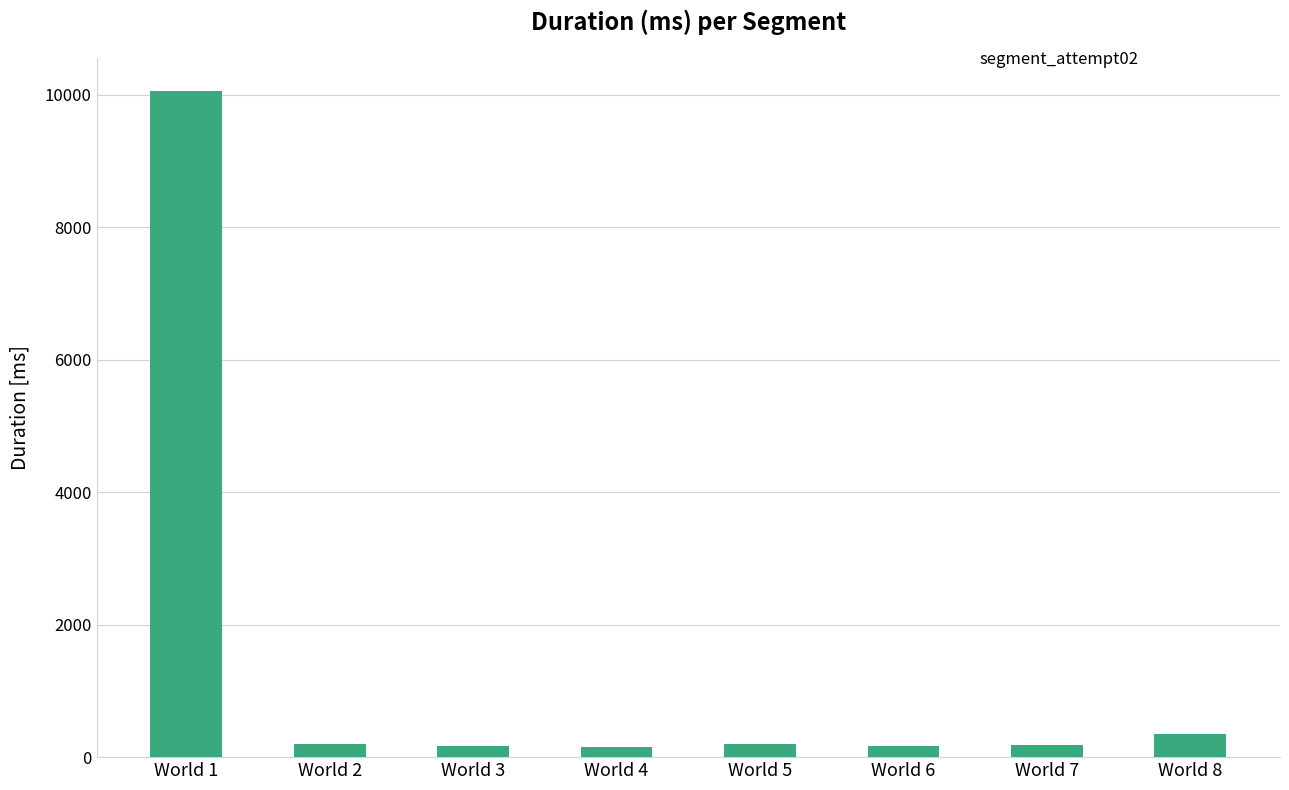

What is the greatest value displayed?

10047